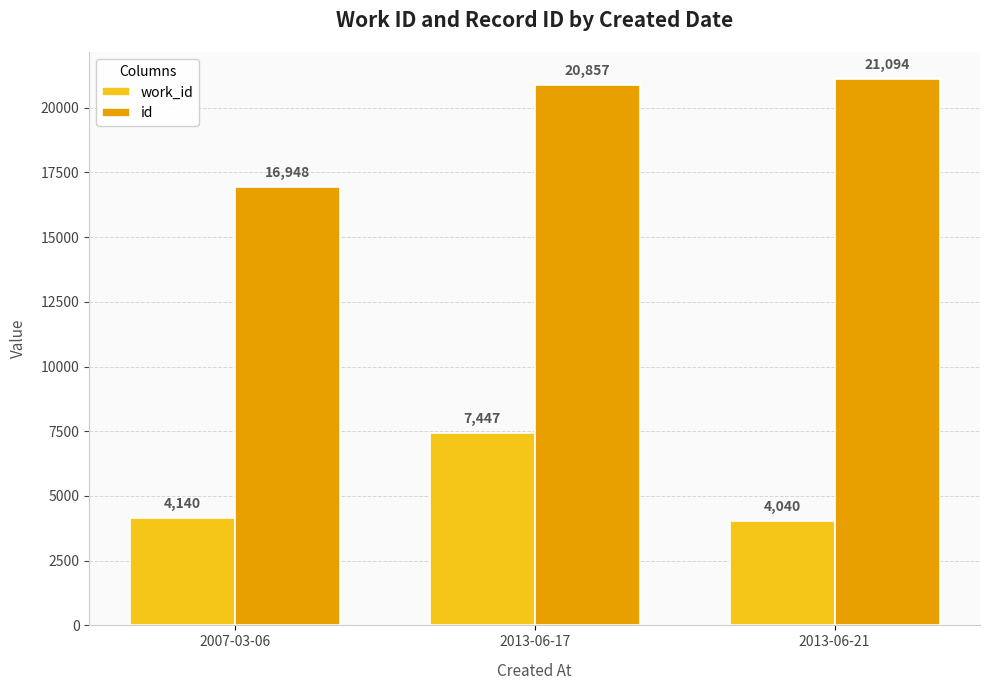

Which series has the widest spread of values?

id